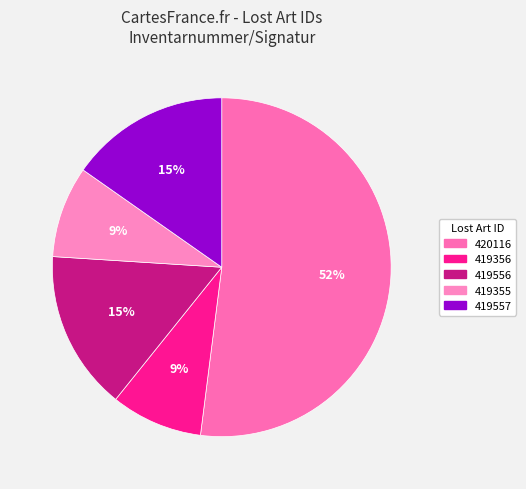

What is the largest slice in the pie chart?

420116